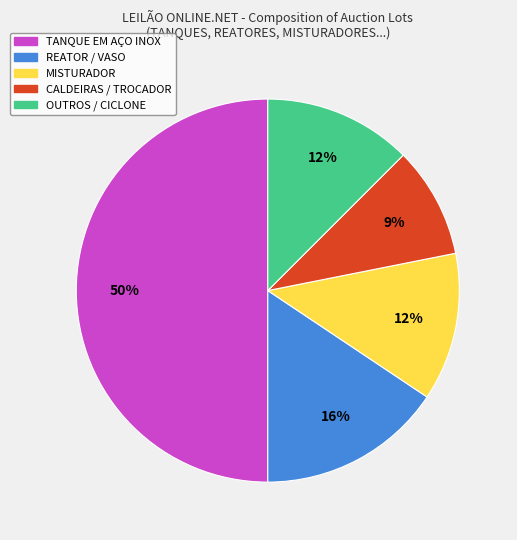

To the nearest percent, what is the average slice percentage?

20%